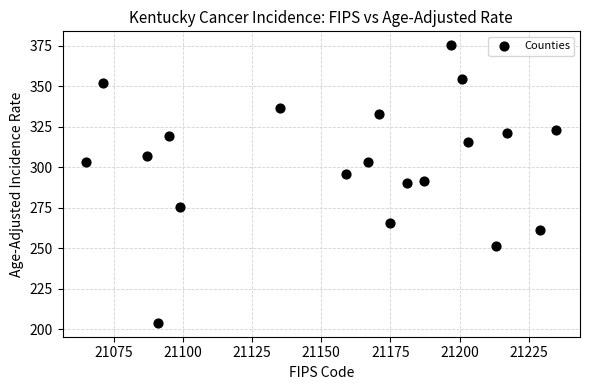

What is the range of Y values (max minus min)?

171.3